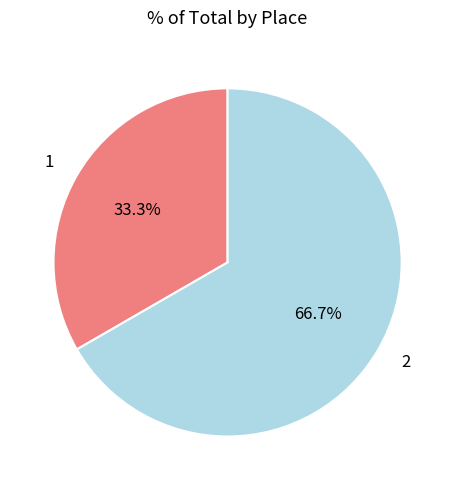

Rank the categories by value from highest to lowest.

2, 1